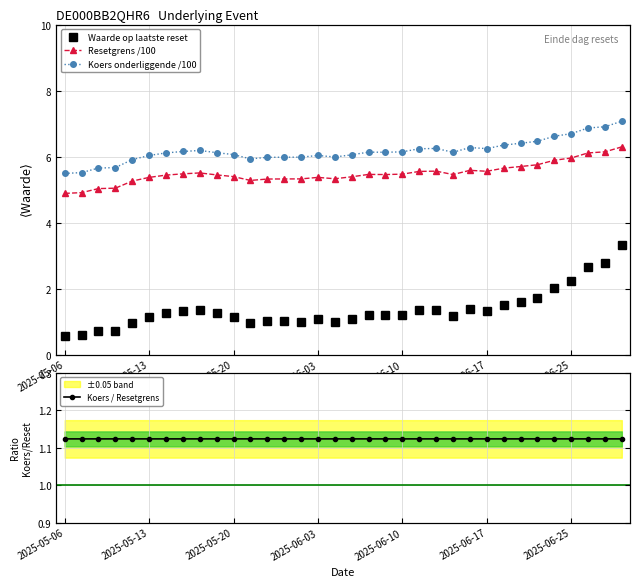

Count the number of categories in the chart.

34